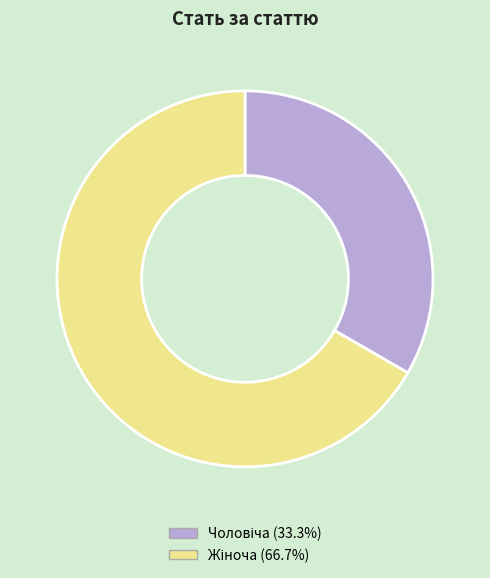

Does any single category account for the majority?

Yes